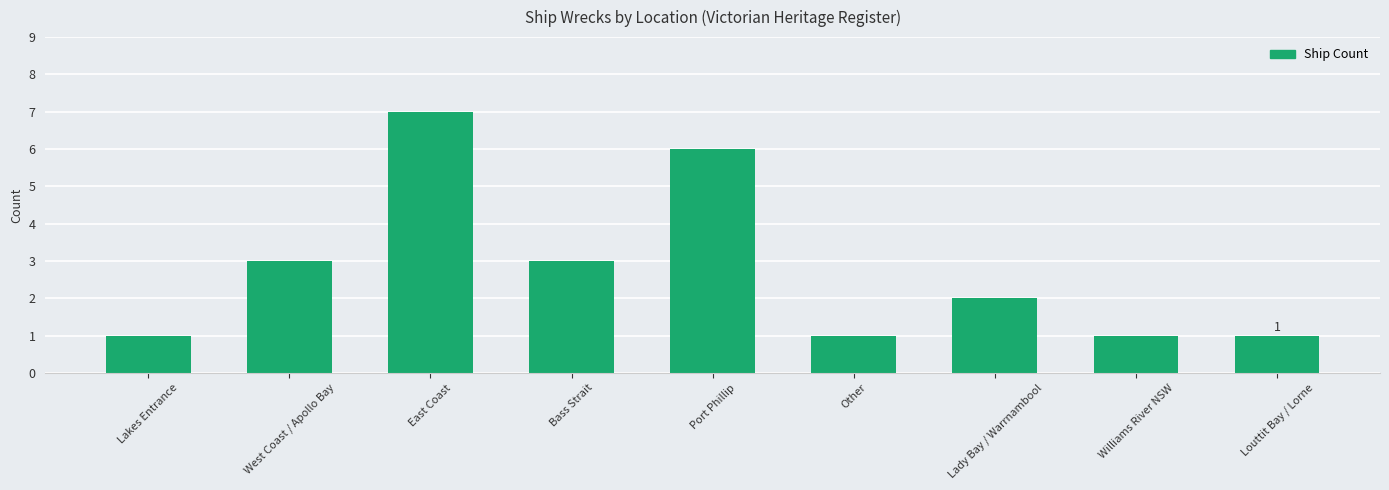

What is the ratio of the value at Bass Strait to the value at Williams River NSW?

3.0